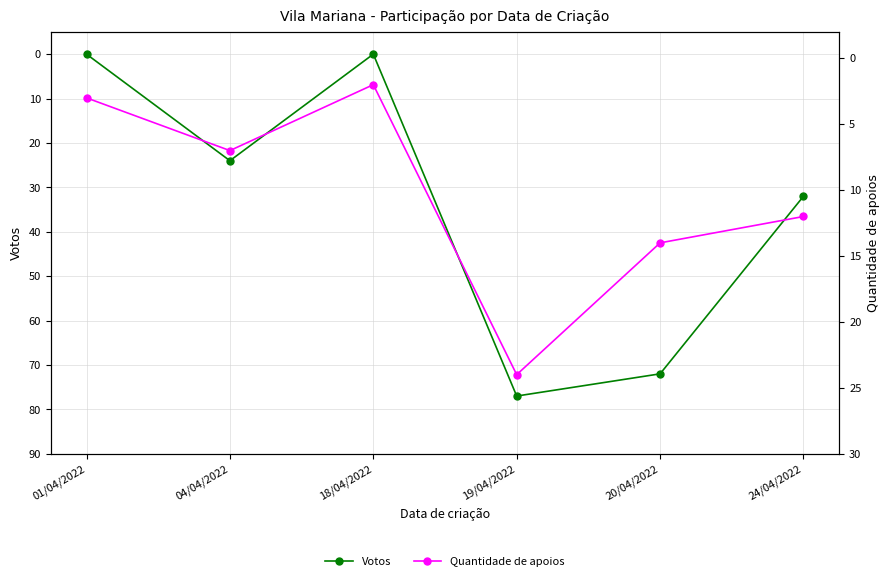

Is it true that Votos equals 33 at 04/04/2022?

False